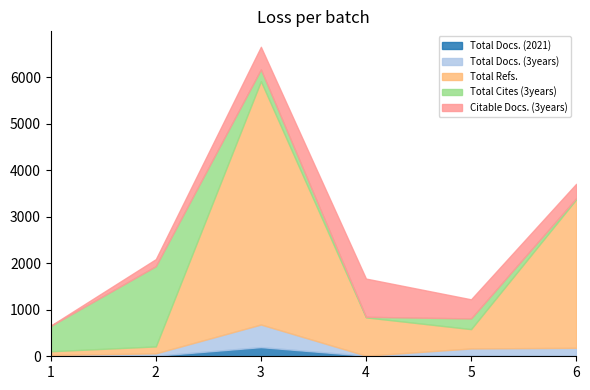

In Citable Docs. (3years), how many points are higher than both neighbors (excluding endpoints)?

1